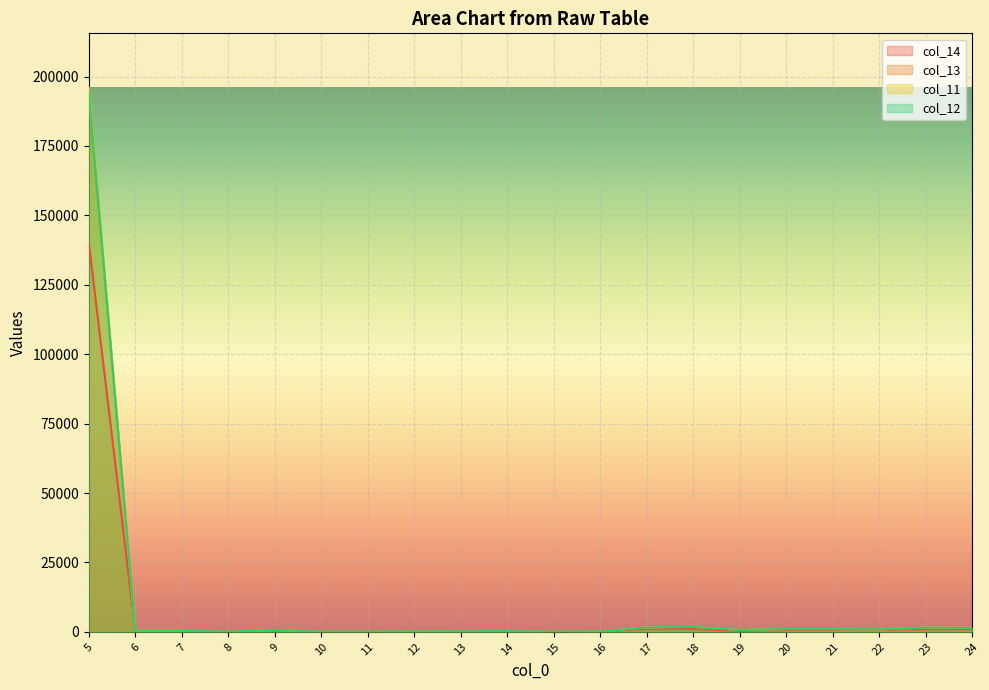

What is the approximate value of col_12 at 12?

100